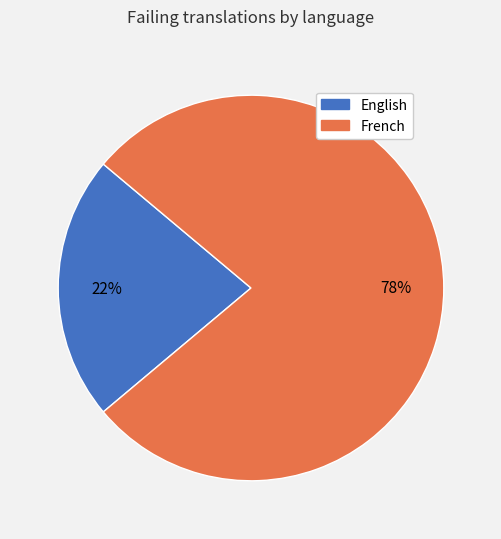

To the nearest percent, what is the combined percentage of English and French?

100%